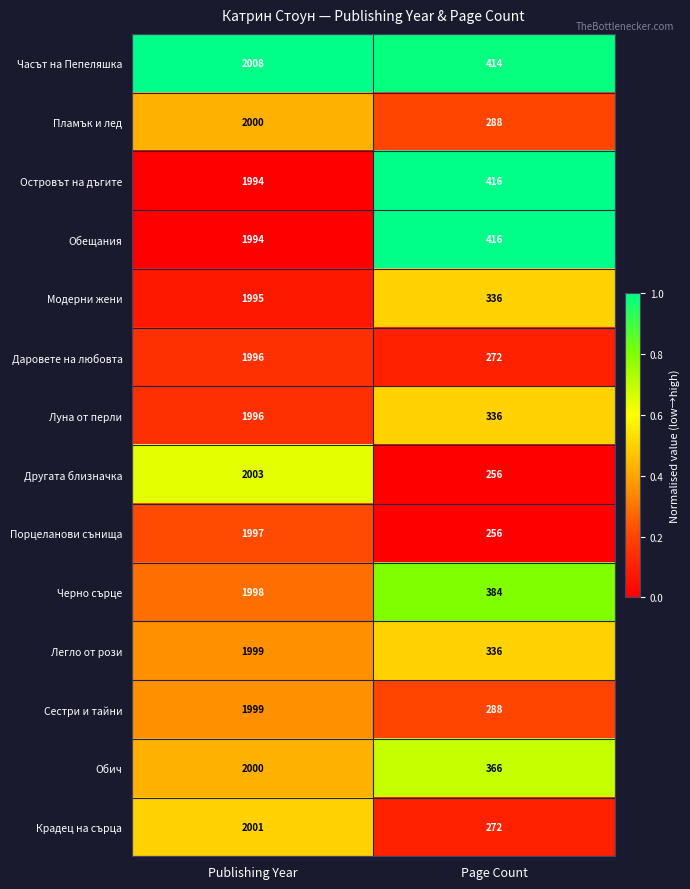

What is the total value across all series at Page Count?

4636